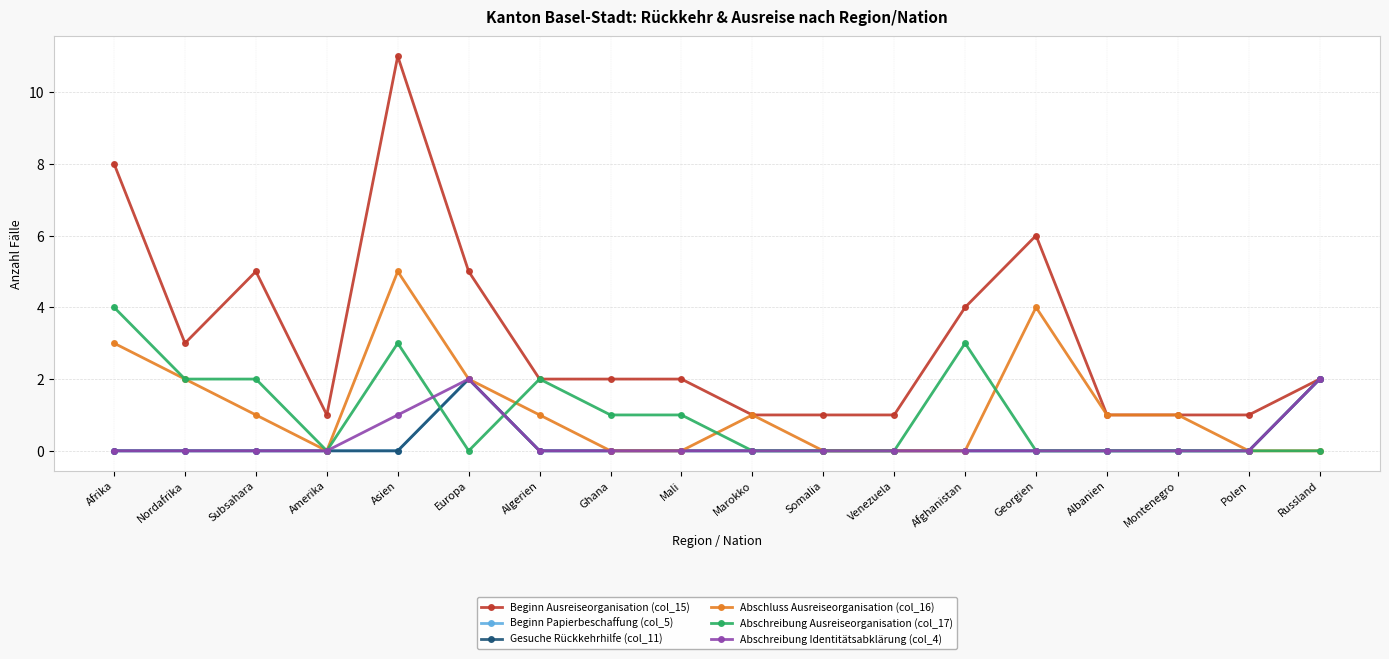

Does the chart have visible grid lines?

Yes